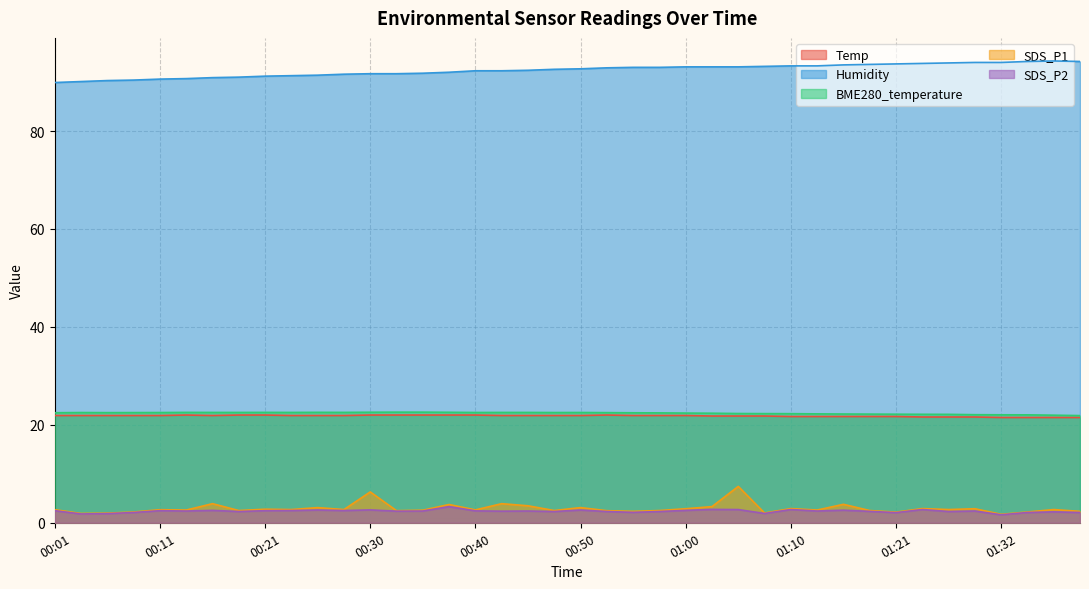

List the labels in order of BME280_temperature value, smallest first.

01:40, 01:37, 01:35, 01:32, 01:29, 01:26, 01:23, 01:21, 01:18, 01:15, 01:12, 01:10, 01:07, 01:05, 01:02, 01:00, 00:57, 00:55, 00:01, 00:06, 00:53, 00:08, 00:03, 00:11, 00:48, 00:40, 00:50, 00:16, 00:18, 00:23, 00:43, 00:45, 00:13, 00:21, 00:28, 00:26, 00:38, 00:30, 00:33, 00:35